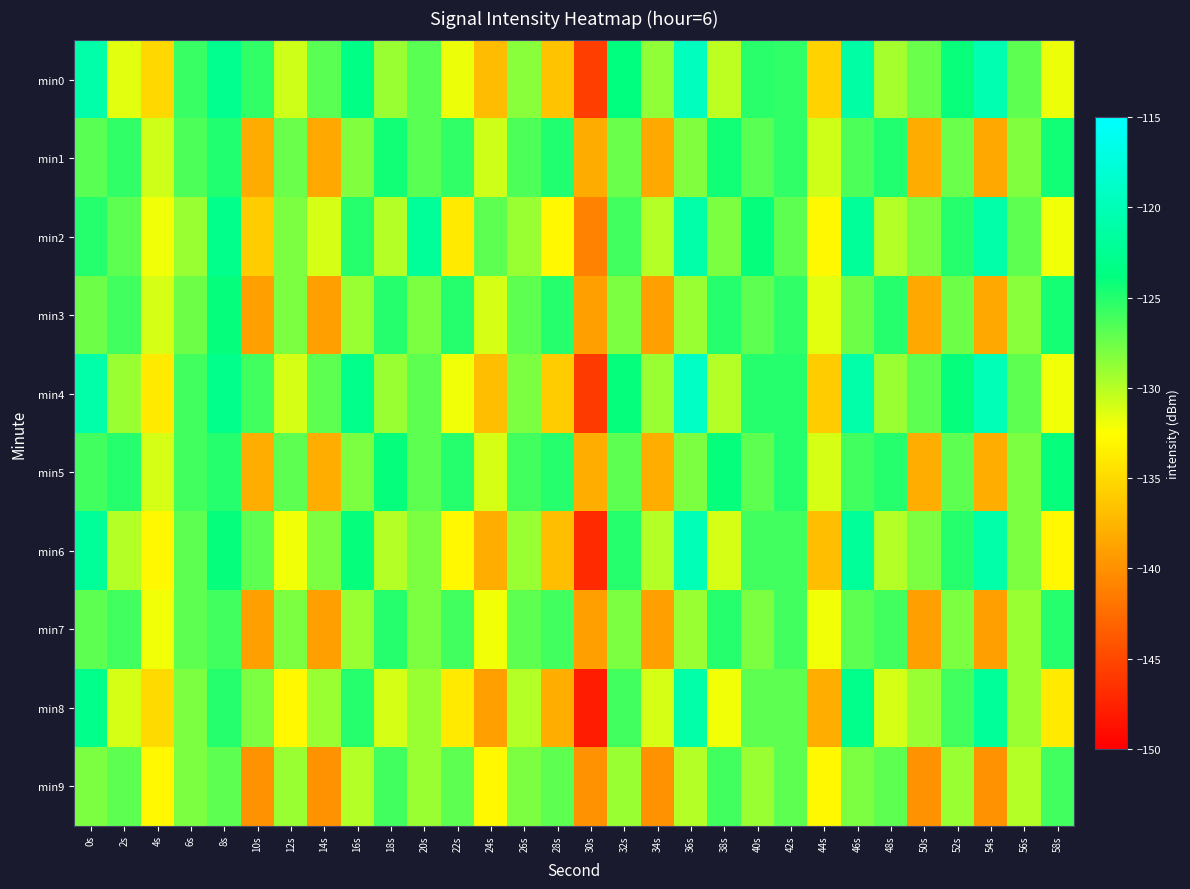

What is the smallest value displayed?

-148.0